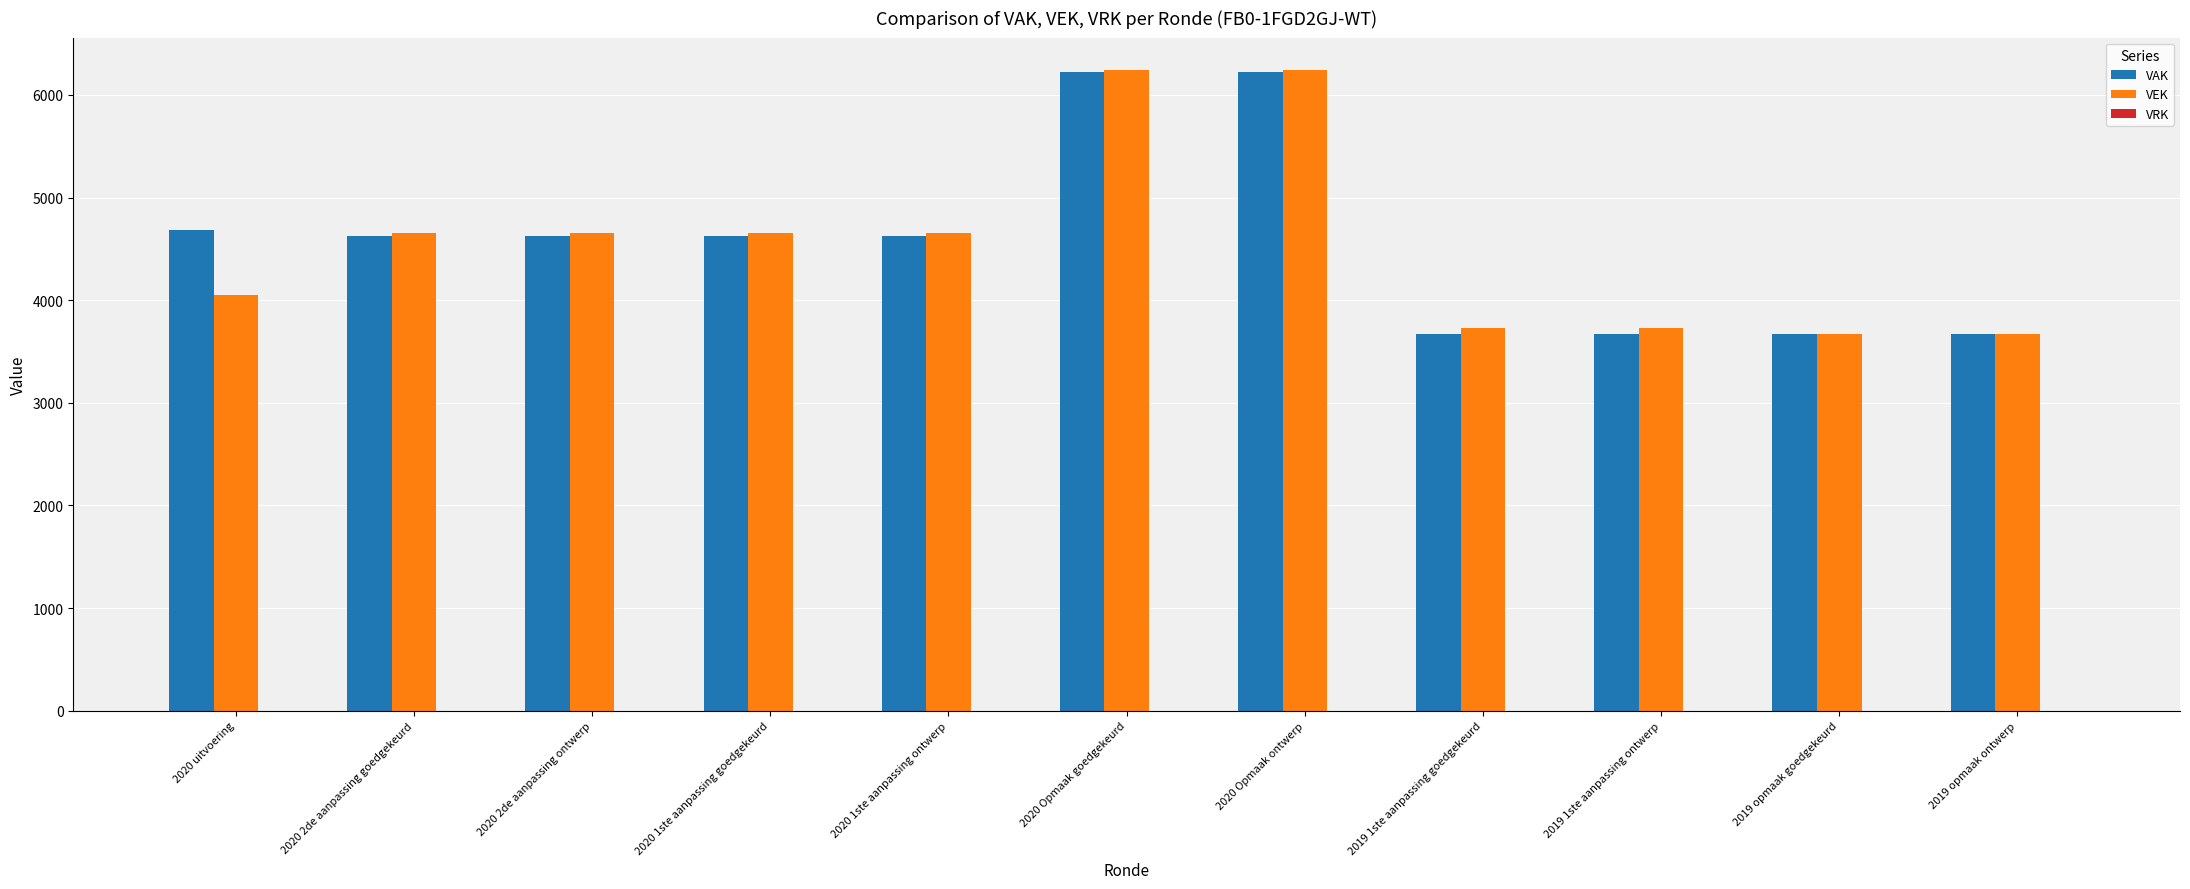

Does the chart contain any negative values?

No